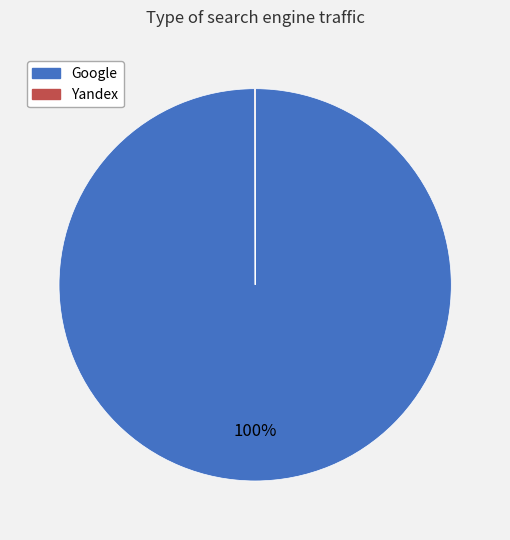

Which slice represents more than half of the pie?

Google